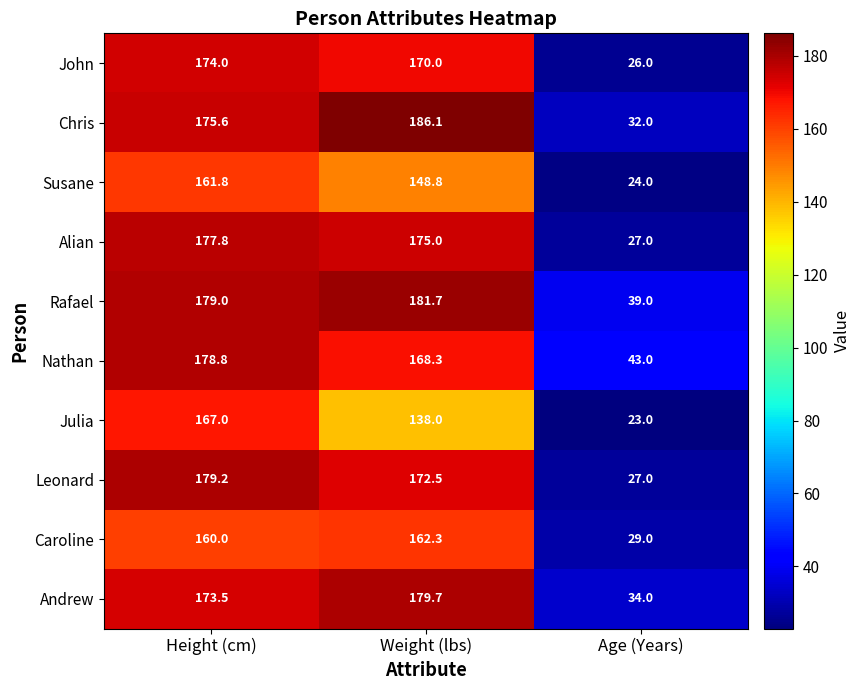

Reading left to right, what are all the values shown in this chart?

John: Height (cm)=174.0	Weight (lbs)=170.0	Age (Years)=26.0
Chris: Height (cm)=175.6	Weight (lbs)=186.1	Age (Years)=32.0
Susane: Height (cm)=161.8	Weight (lbs)=148.8	Age (Years)=24.0
Alian: Height (cm)=177.8	Weight (lbs)=175.0	Age (Years)=27.0
Rafael: Height (cm)=179.0	Weight (lbs)=181.7	Age (Years)=39.0
Nathan: Height (cm)=178.8	Weight (lbs)=168.3	Age (Years)=43.0
Julia: Height (cm)=167.0	Weight (lbs)=138.0	Age (Years)=23.0
Leonard: Height (cm)=179.2	Weight (lbs)=172.5	Age (Years)=27.0
Caroline: Height (cm)=160.0	Weight (lbs)=162.3	Age (Years)=29.0
Andrew: Height (cm)=173.5	Weight (lbs)=179.7	Age (Years)=34.0